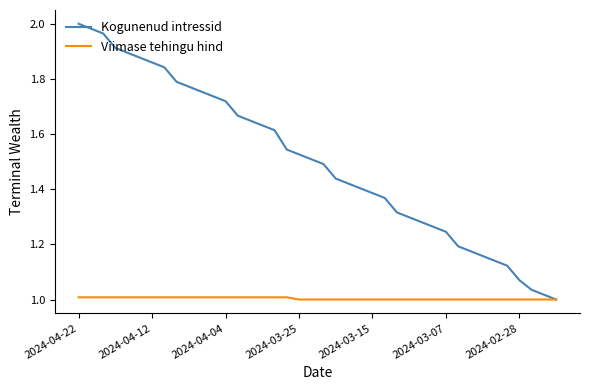

Rank the series by their maximum value, from highest to lowest.

Kogunenud intressid, Viimase tehingu hind